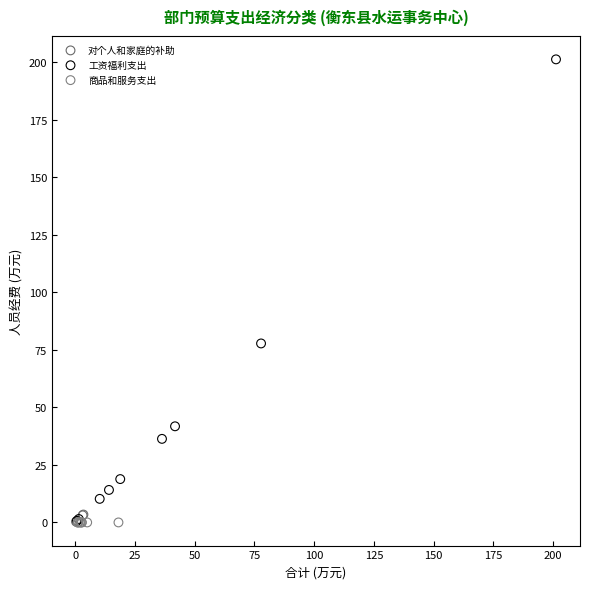

Which series contains the highest Y value?

工资福利支出